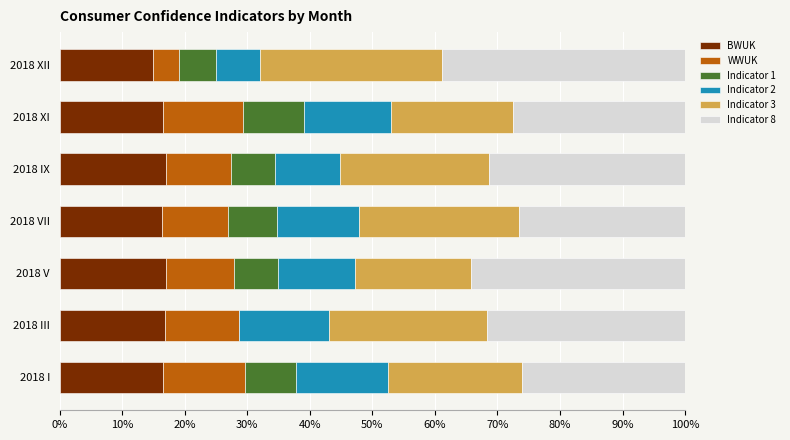

What value does the BWUK series have at 2018 I?

16.6